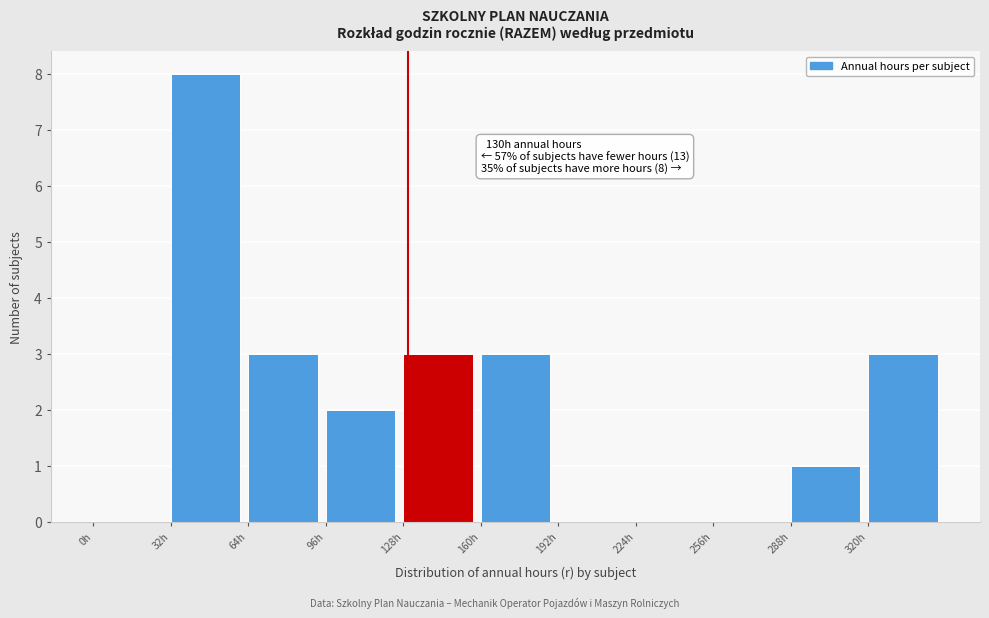

Over which range of the x-axis is the bar tallest?

32 to 64